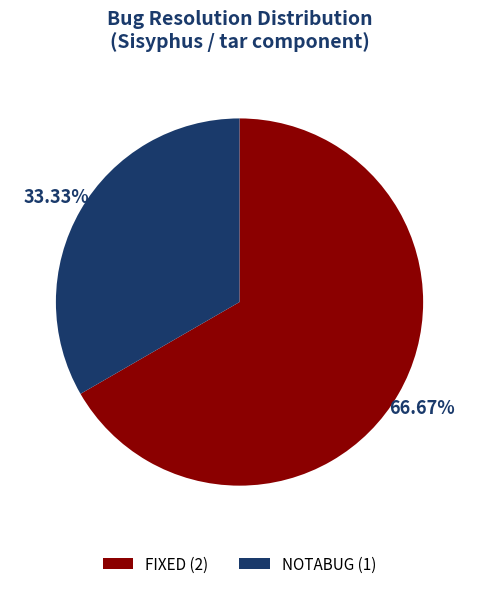

What is the largest slice in the pie chart?

FIXED (2)